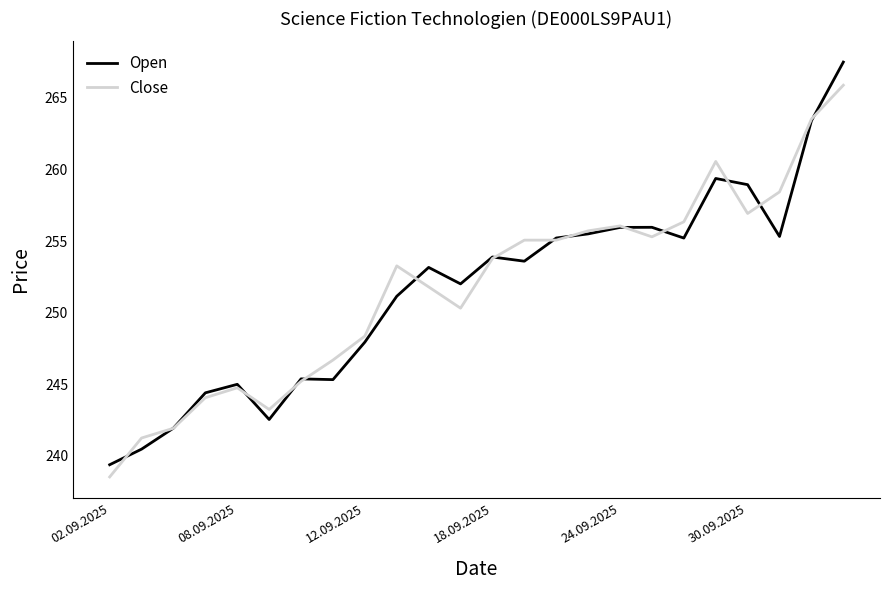

What is the maximum value for Close?

265.9